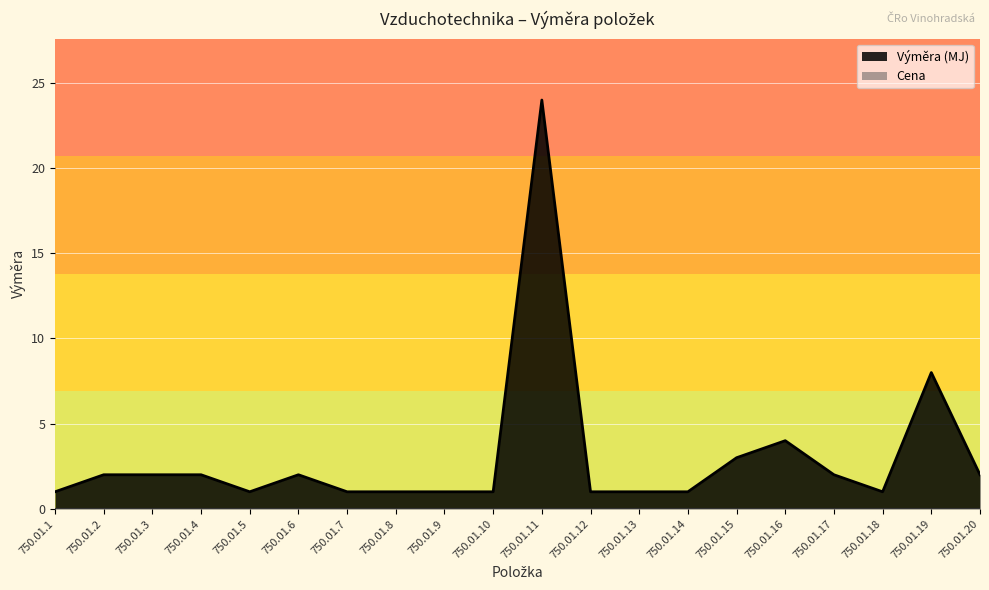

What value does the data have at 750.01.1?

1